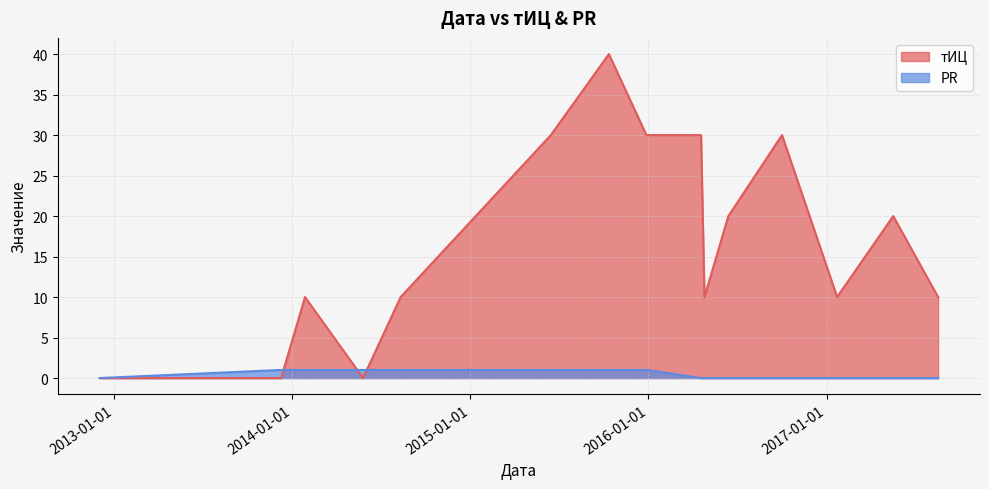

Reading left to right, transcribe all the data shown in this chart.

тИЦ: 0	0	10	0	10	30	40	30	30	10	20	30	10	20	10
PR: 0	1	1	1	1	1	1	1	0	0	0	0	0	0	0